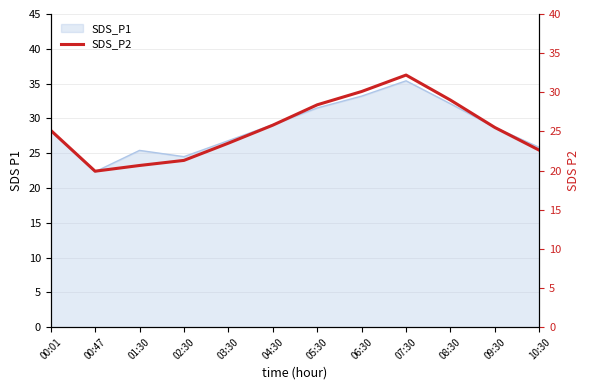

Reading left to right, transcribe all the data shown in this chart.

00:01=25.1	00:47=19.9	01:30=20.6	02:30=21.3	03:30=23.5	04:30=25.8	05:30=28.4	06:30=30.1	07:30=32.2	08:30=29.0	09:30=25.5	10:30=22.6